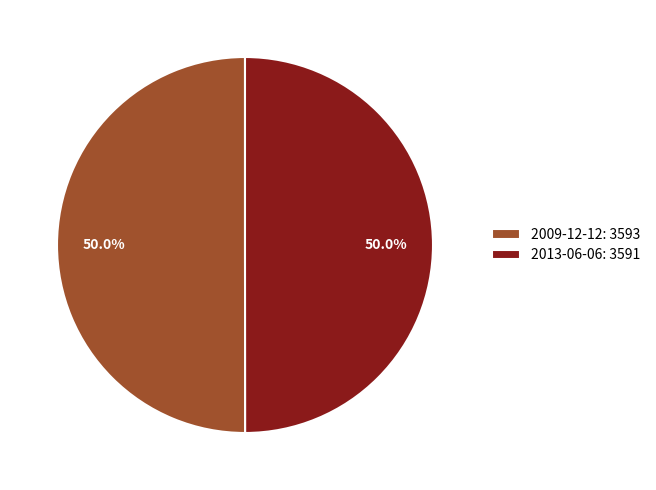

What portion of the pie excludes 2013-06-06: 3591?

50.0%